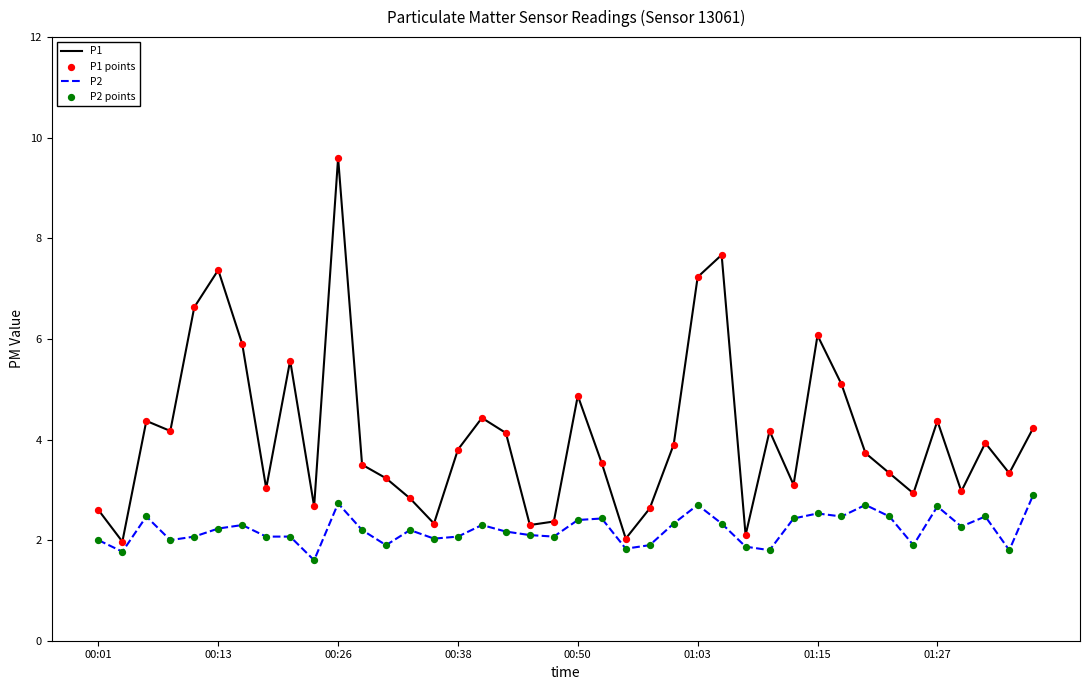

Which series has the largest range (max minus min)?

P1